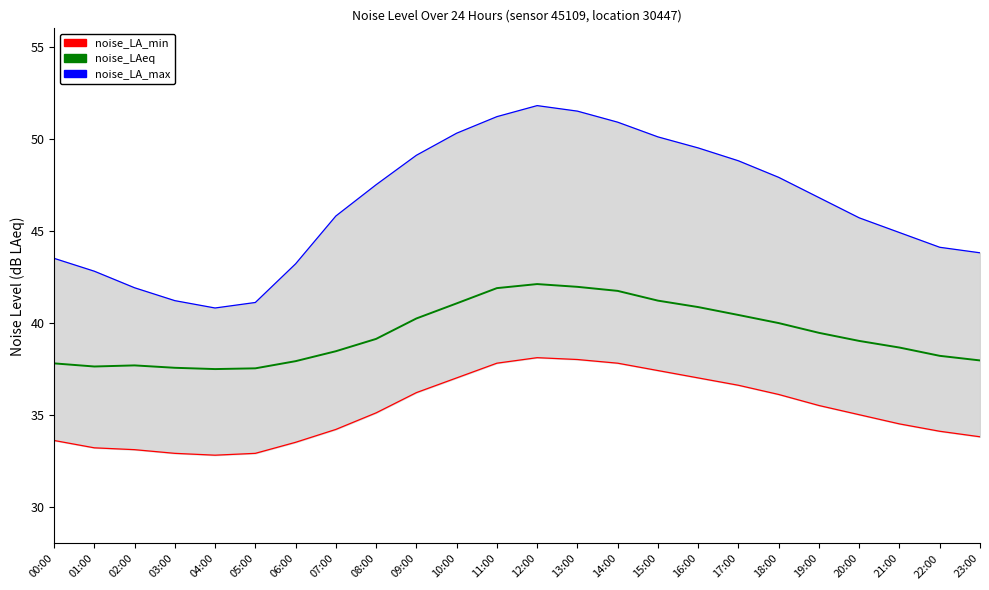

The noise_LA_min series shows 48.9 at 08:00. True or false?

False